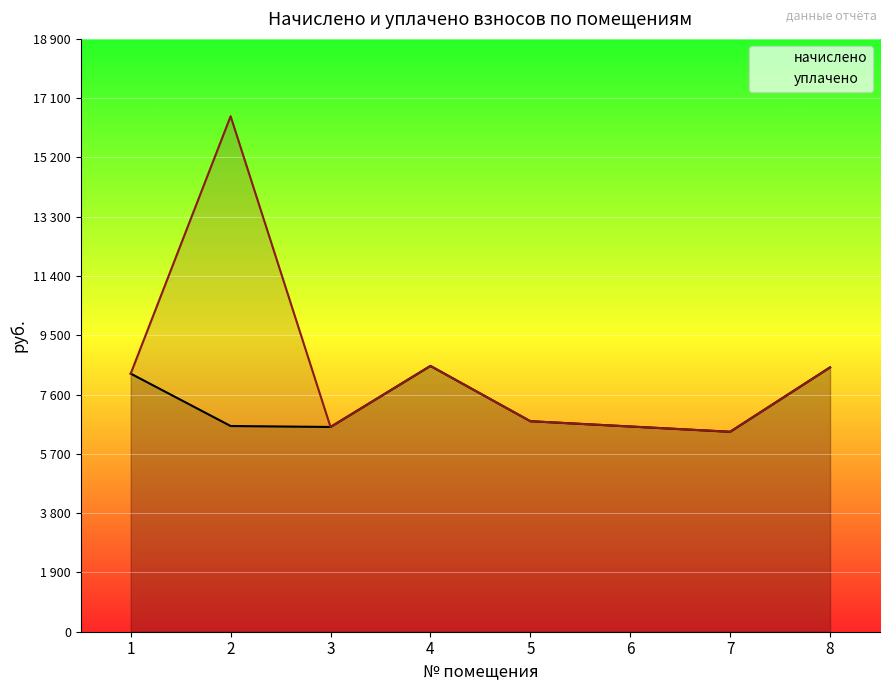

How many interior local valleys does the начислено series have?

2